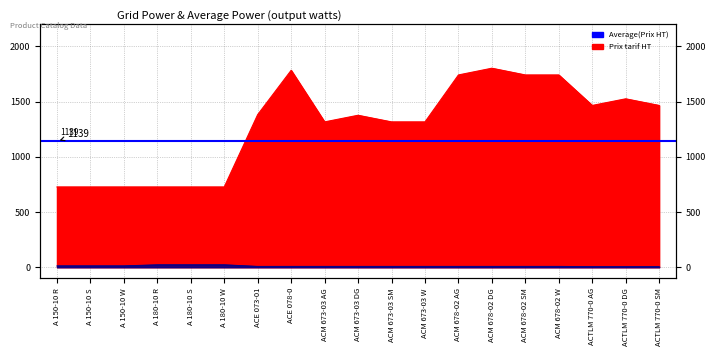

True or false: Longueur en millimetres and Prix tarif HT cross at least once.

False